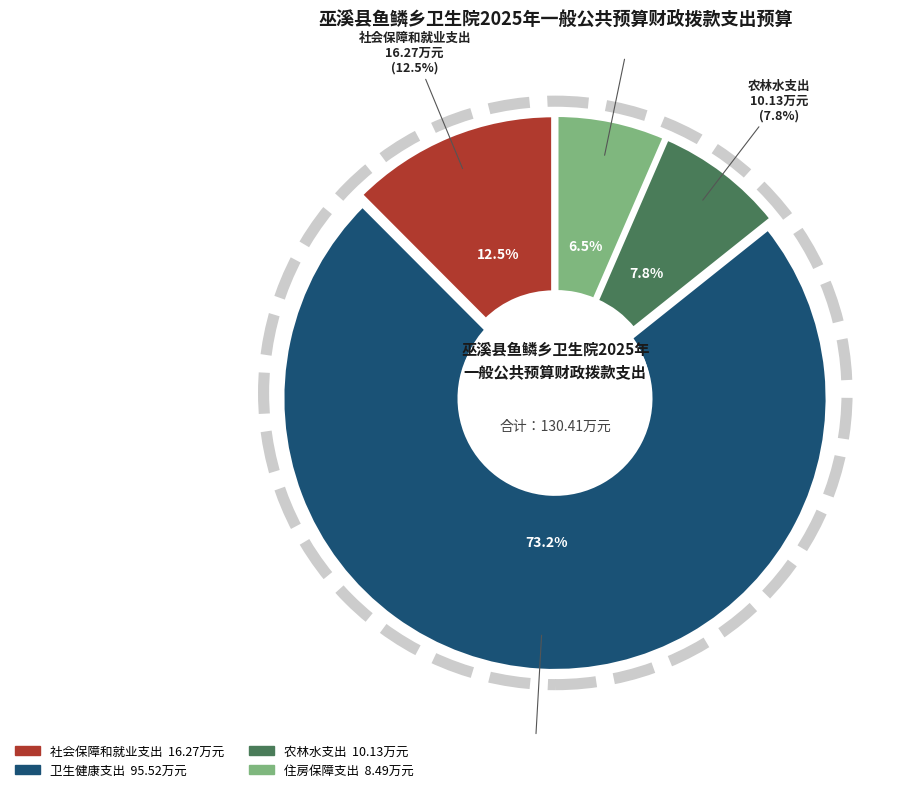

Approximately how many times larger is the value at 住房保障支出 compared to 卫生健康支出?

0.1